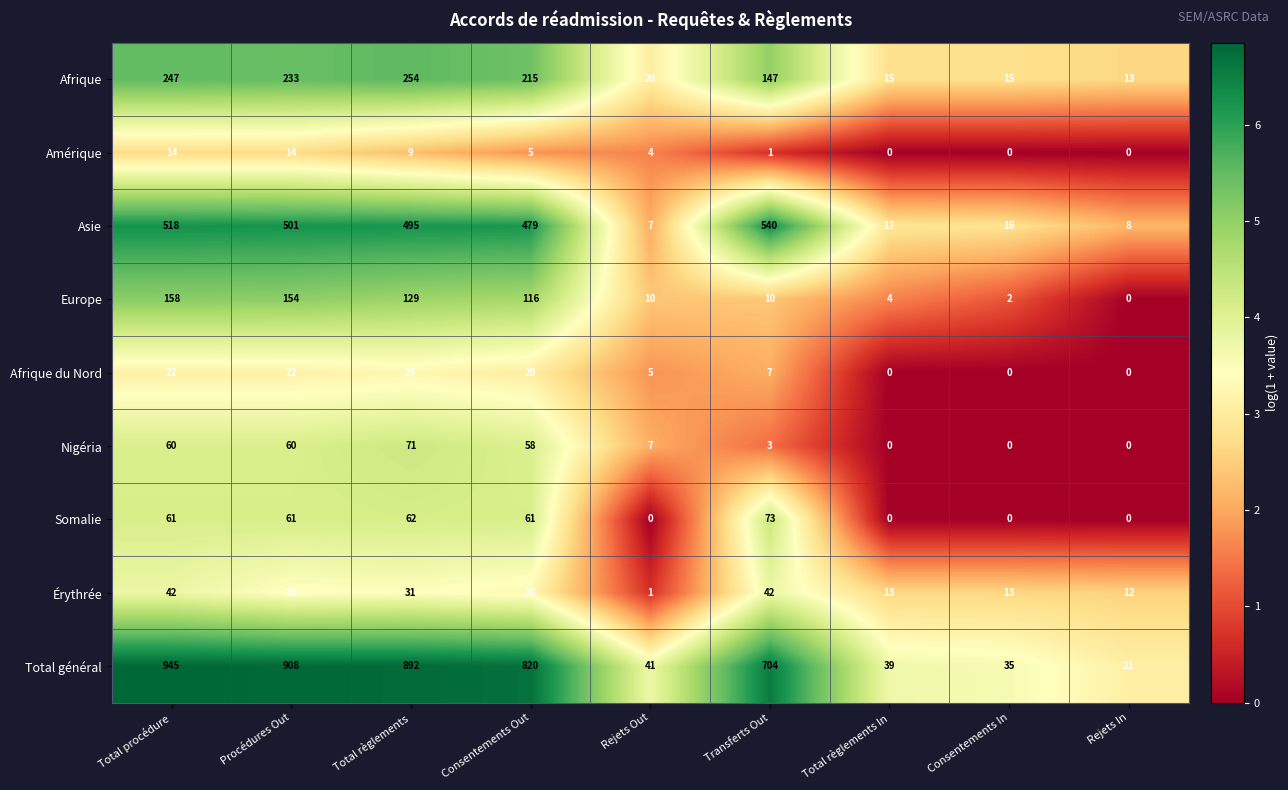

What is the difference between the Afrique values at Rejets In and Rejets Out?

7